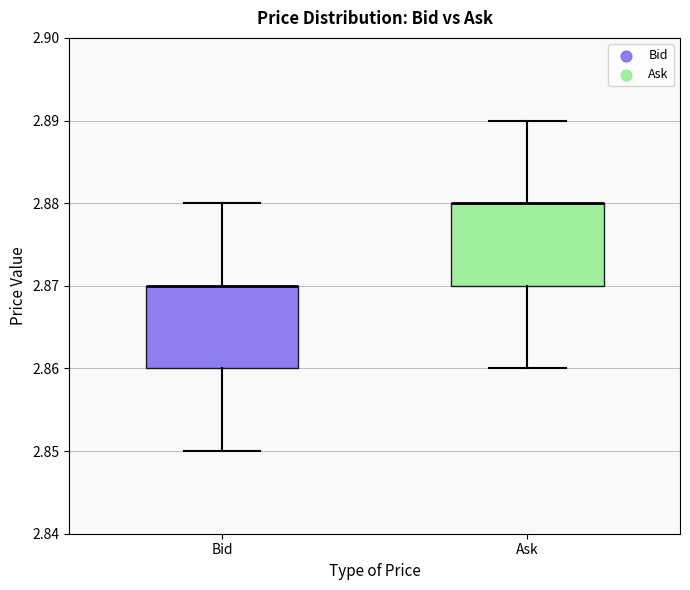

Where is the upper edge of the box for Ask on the y-axis? The values are not printed on the chart, so give them approximately, as read against the axis.

2.88